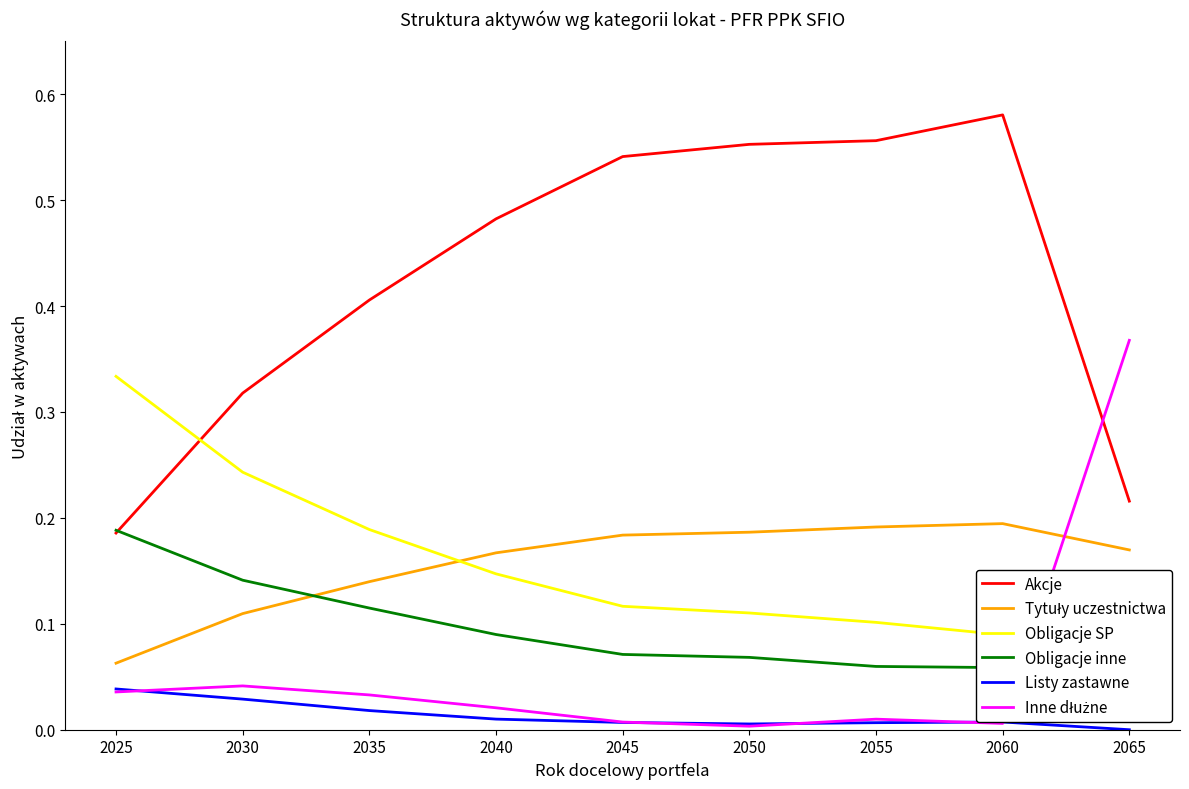

At which label does Akcje reach its minimum?

2025